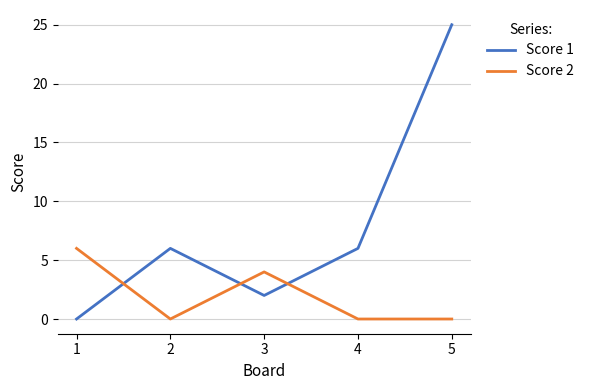

How many values in Score 1 are above zero?

4